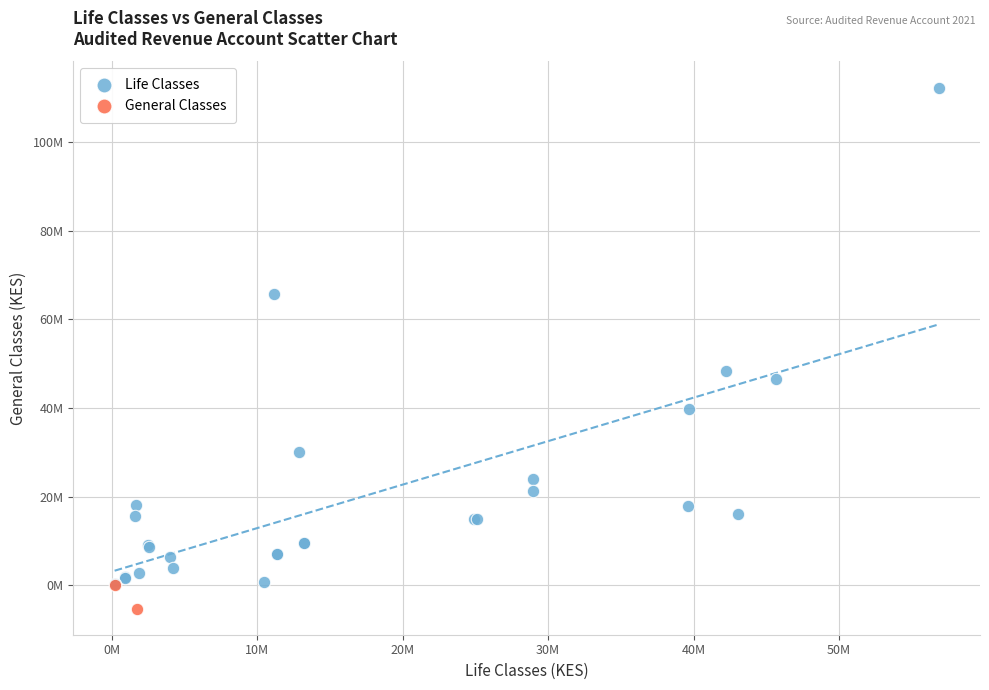

What are all the series names shown in the legend?

Life Classes, General Classes